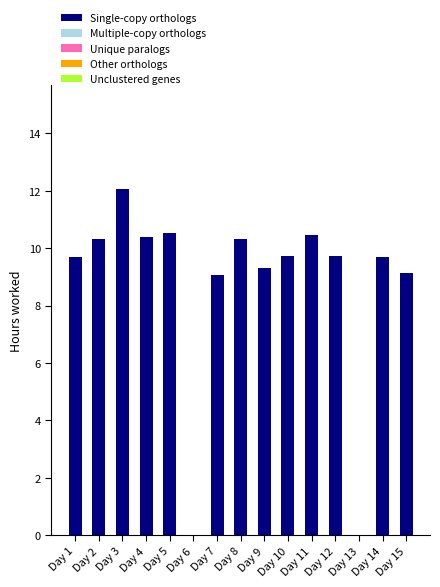

What is the sum of all Single-copy orthologs values?

130.5